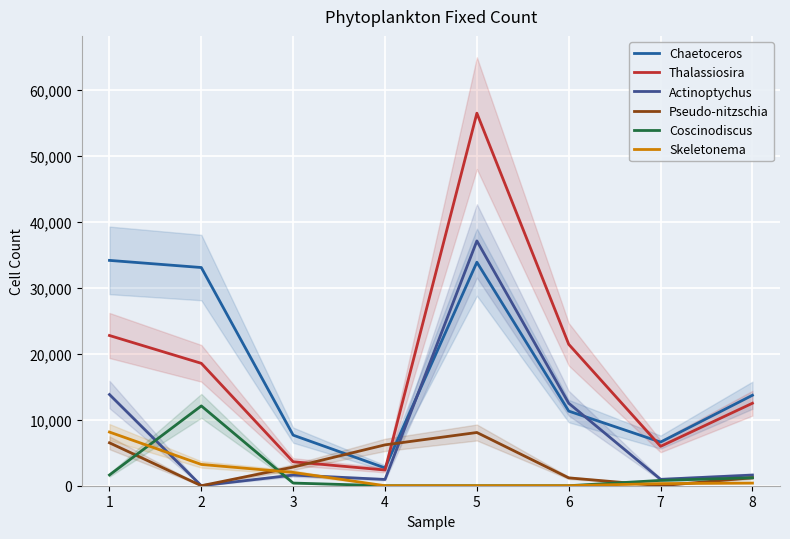

True or false: Actinoptychus and Thalassiosira cross at least once.

False